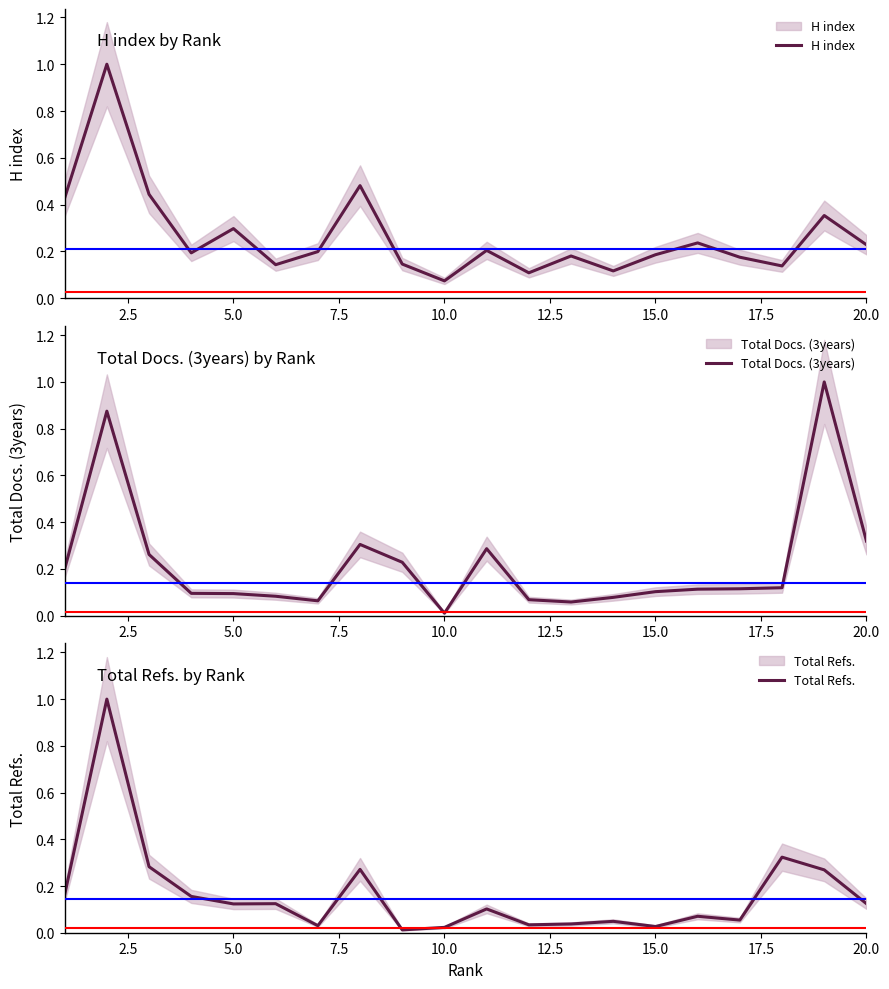

What are all the series names shown in the legend?

H index, Total Docs. (3years), Total Refs.